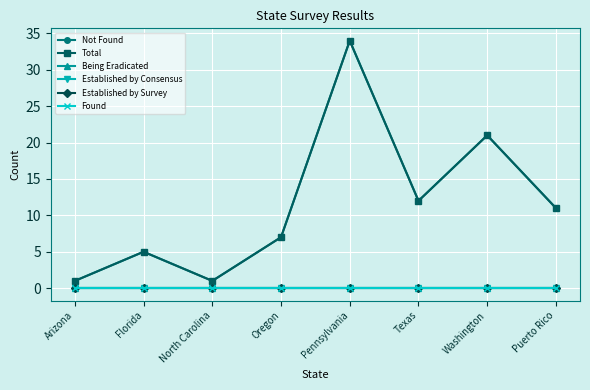

What is the label of the 7th point from the right?

Florida